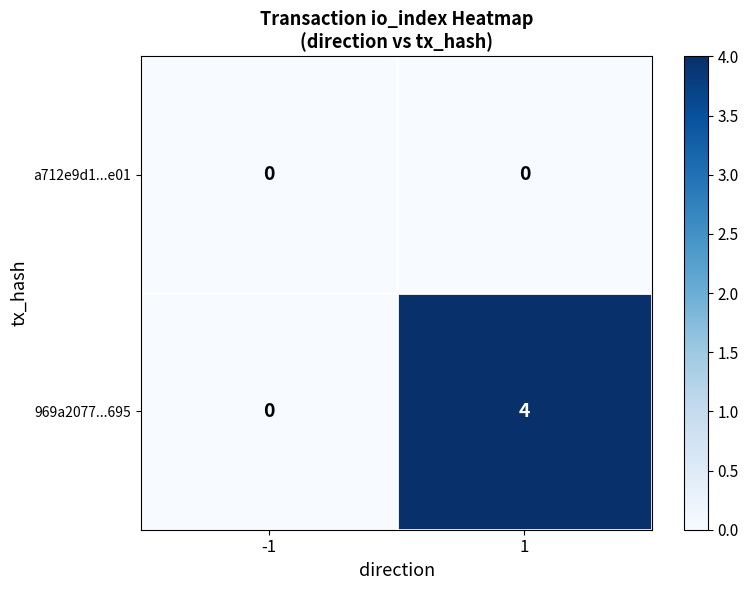

At which category does the chart reach its peak across all series?

1